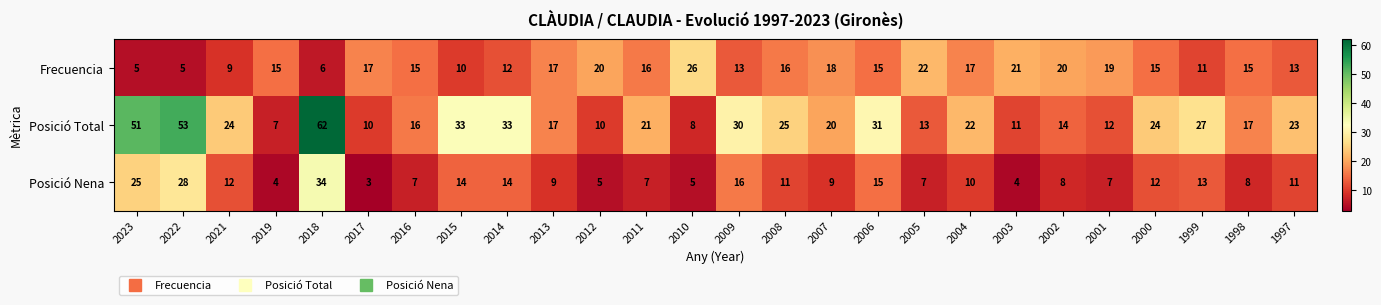

What is the minimum value shown in the chart?

3